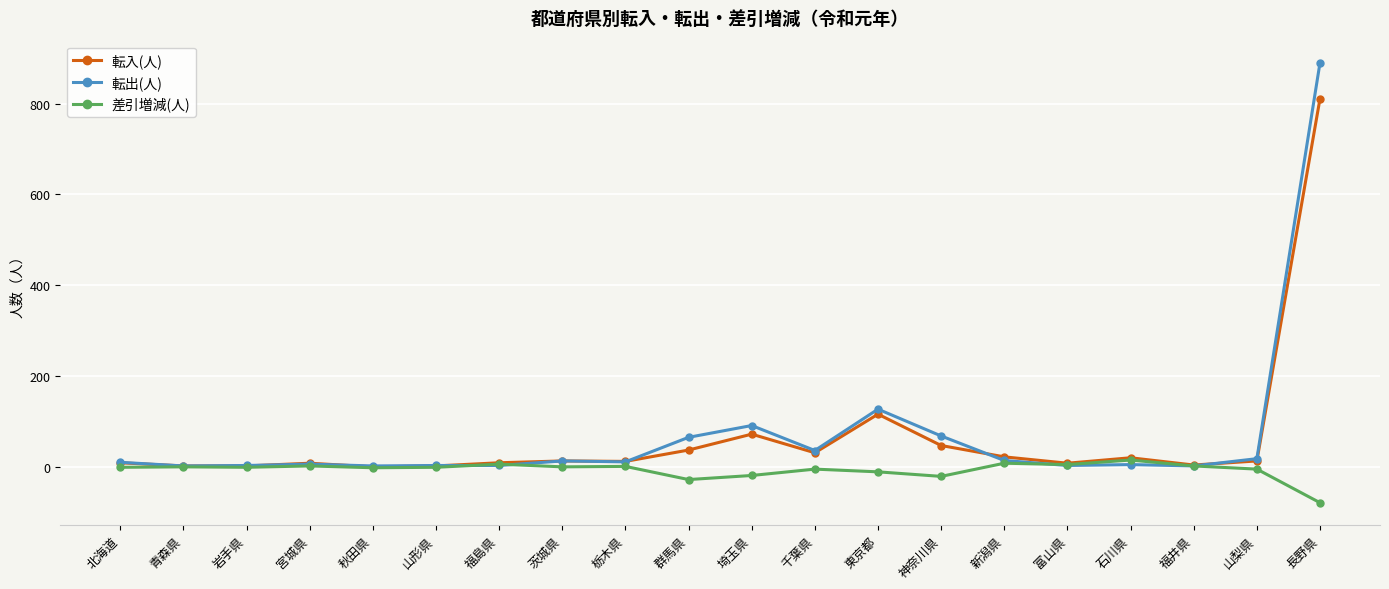

What is the difference between the highest and lowest values at 神奈川県?

89